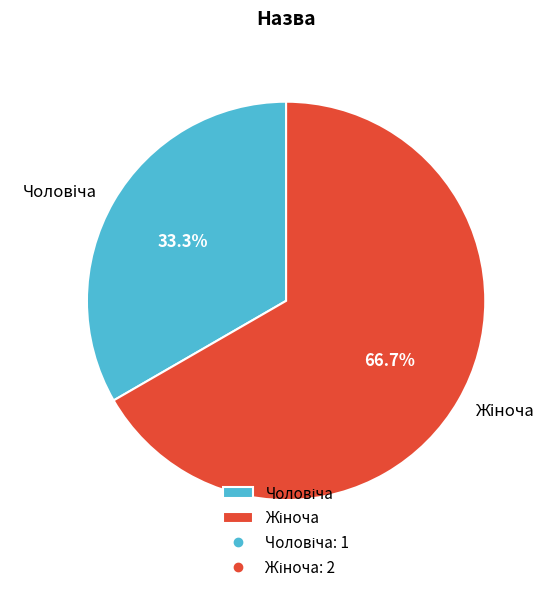

Is it true that Жіноча is 73% of the pie?

False